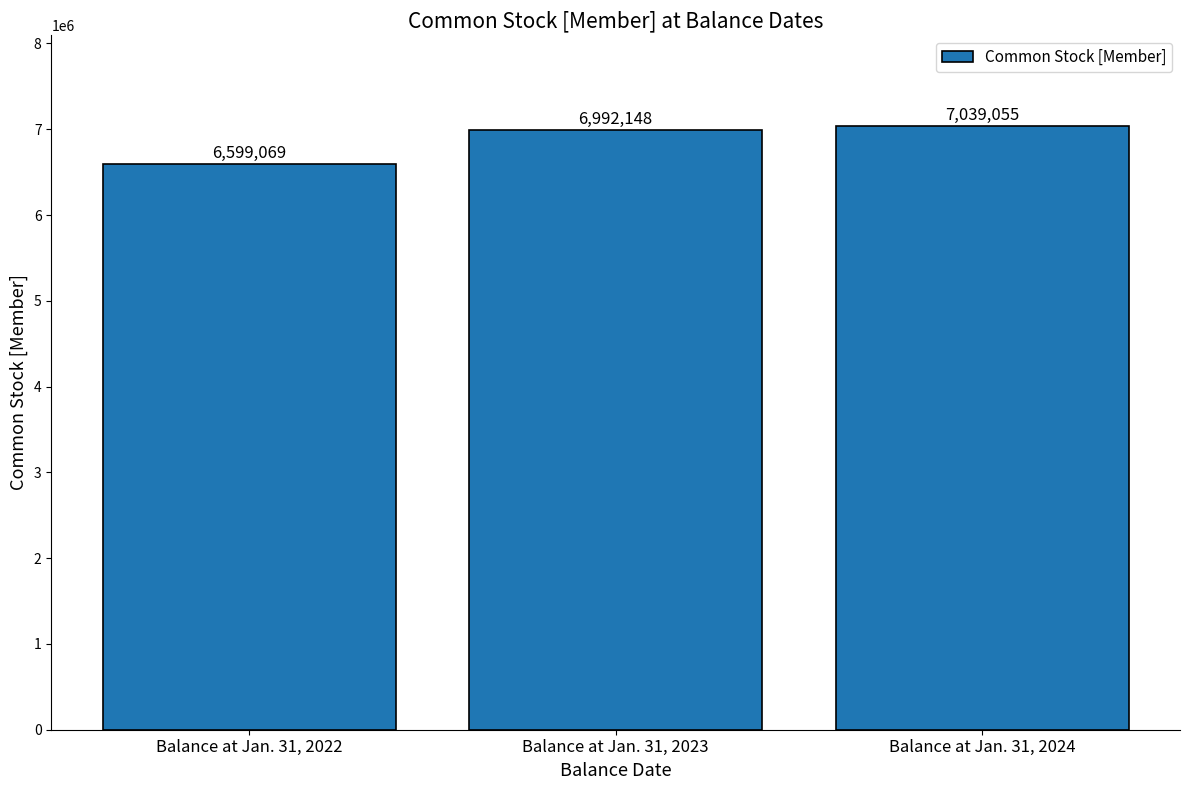

The value at Balance at Jan. 31, 2022 is 4214960. True or false?

False